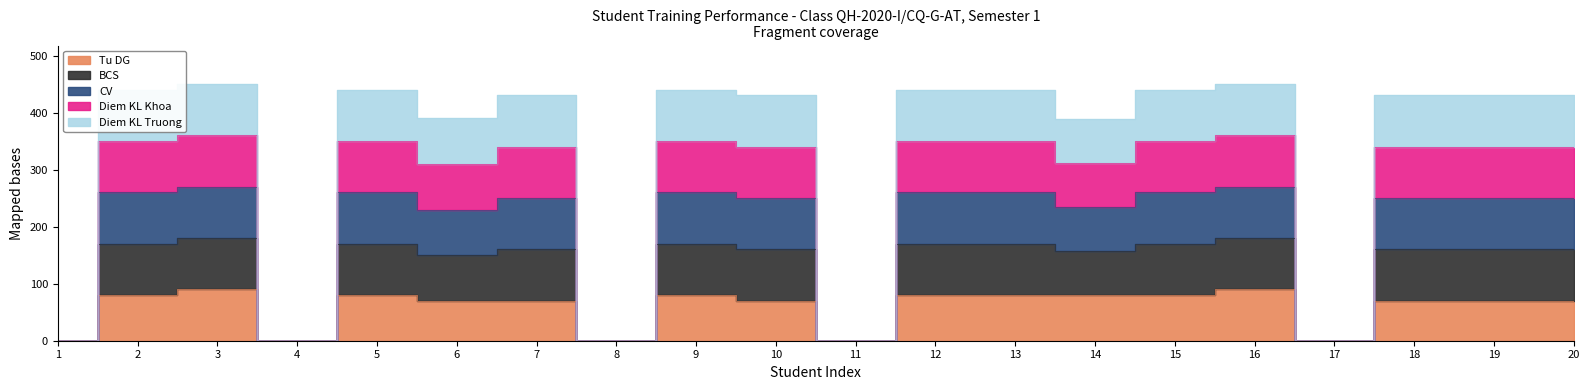

True or false: CV and Tu DG cross at least once.

False